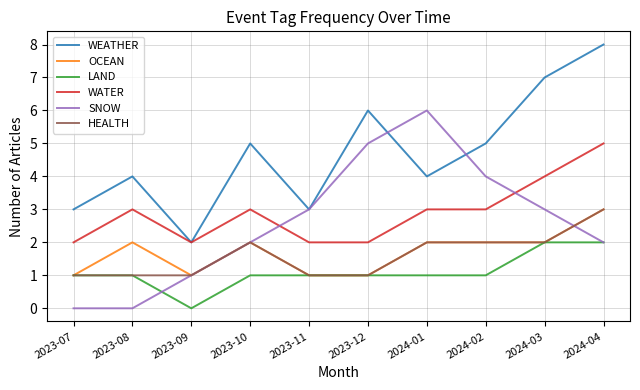

What position from the left is 2023-12?

6